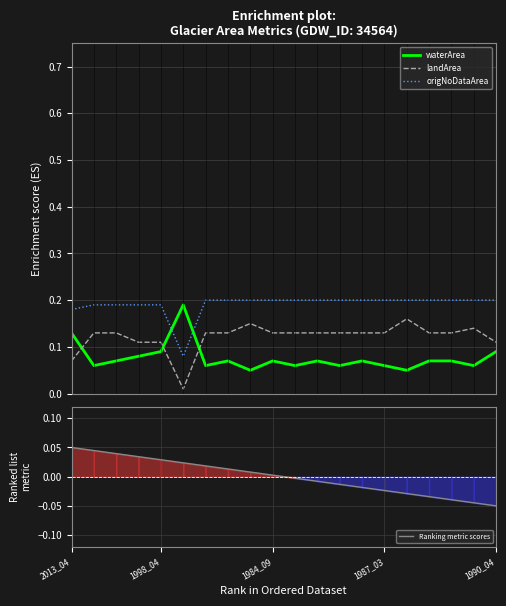

Which series has the widest spread of values?

landArea